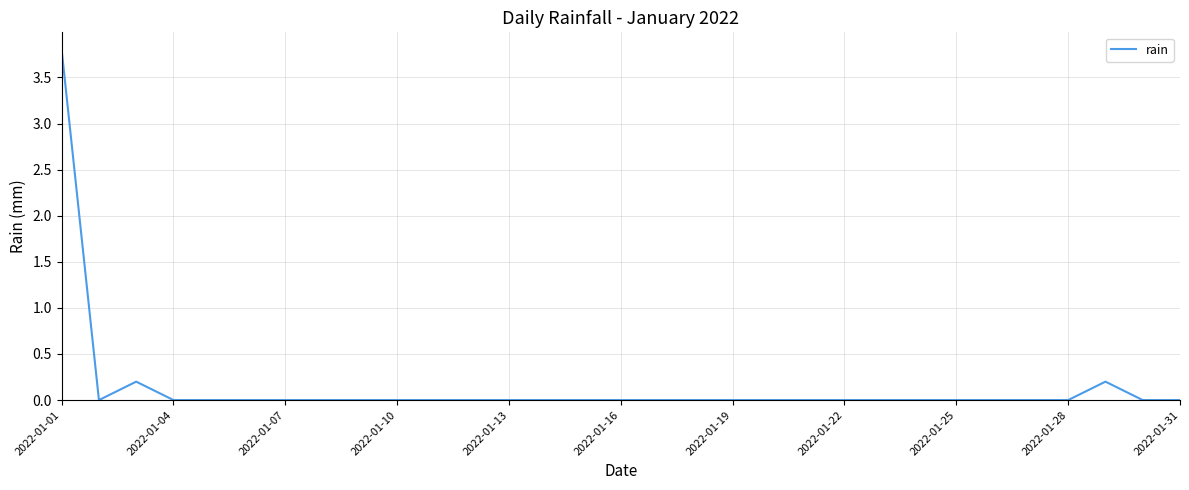

What is the maximum value shown in the chart?

3.8